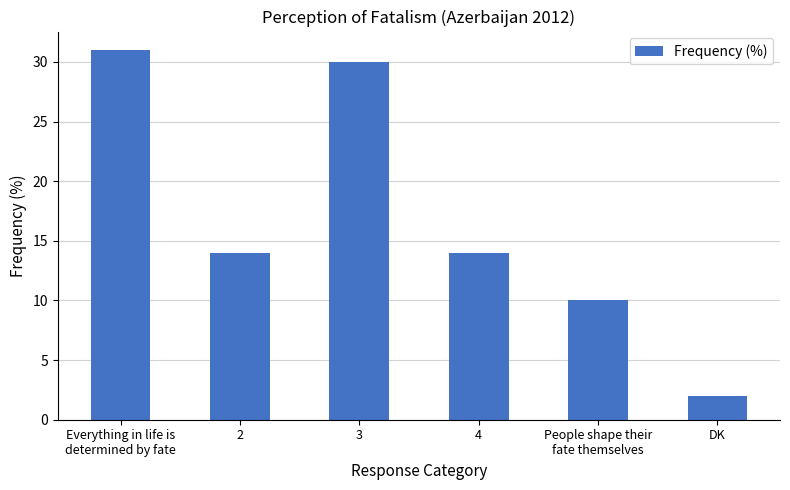

How many bars are there in total?

6